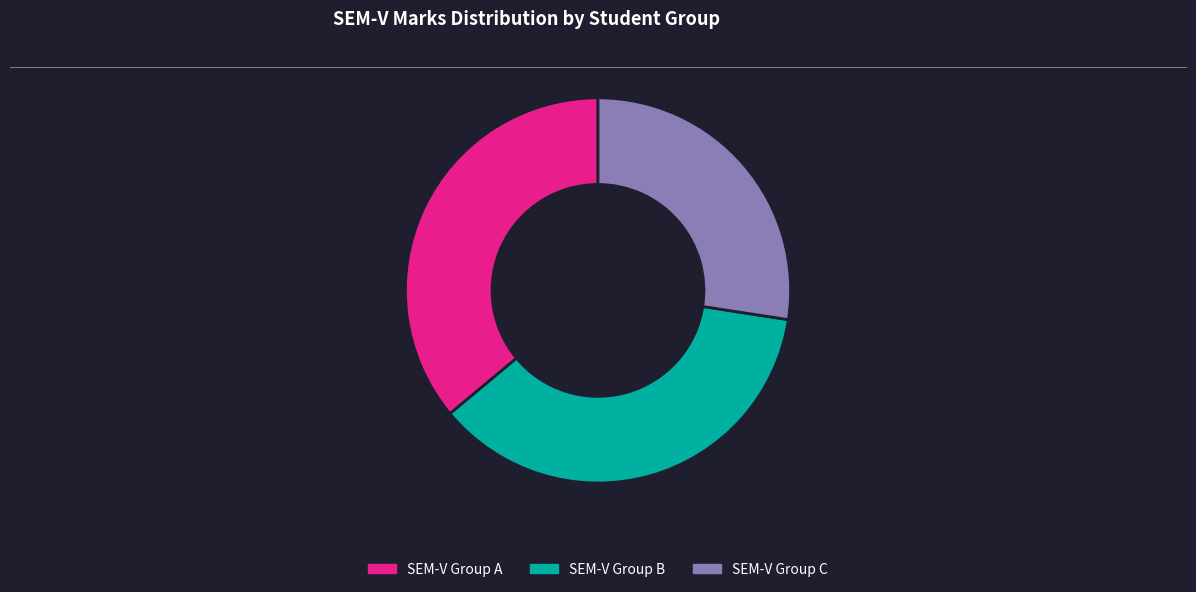

Combined, do SEM-V Group A and SEM-V Group C account for over 50%?

Yes